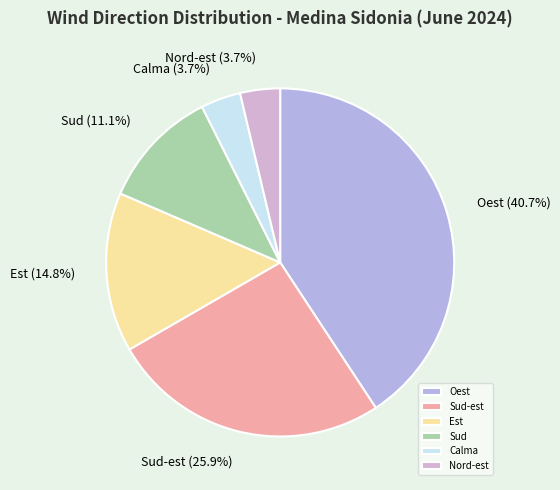

Does Nord-est account for over 50% of the chart?

No